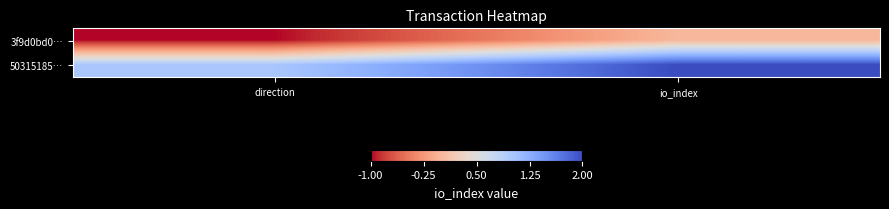

How many categories are shown in the chart?

2